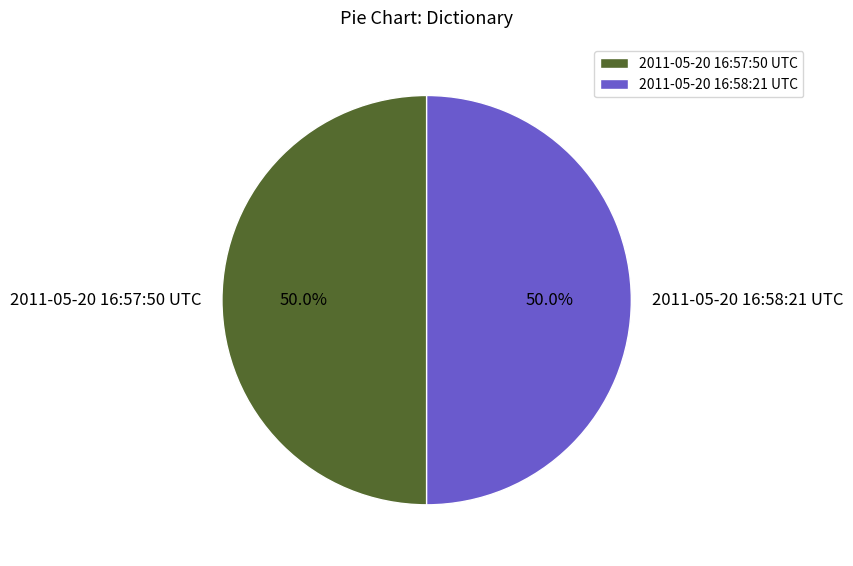

True or false: 2011-05-20 16:58:21 UTC accounts for 50% of the total.

True